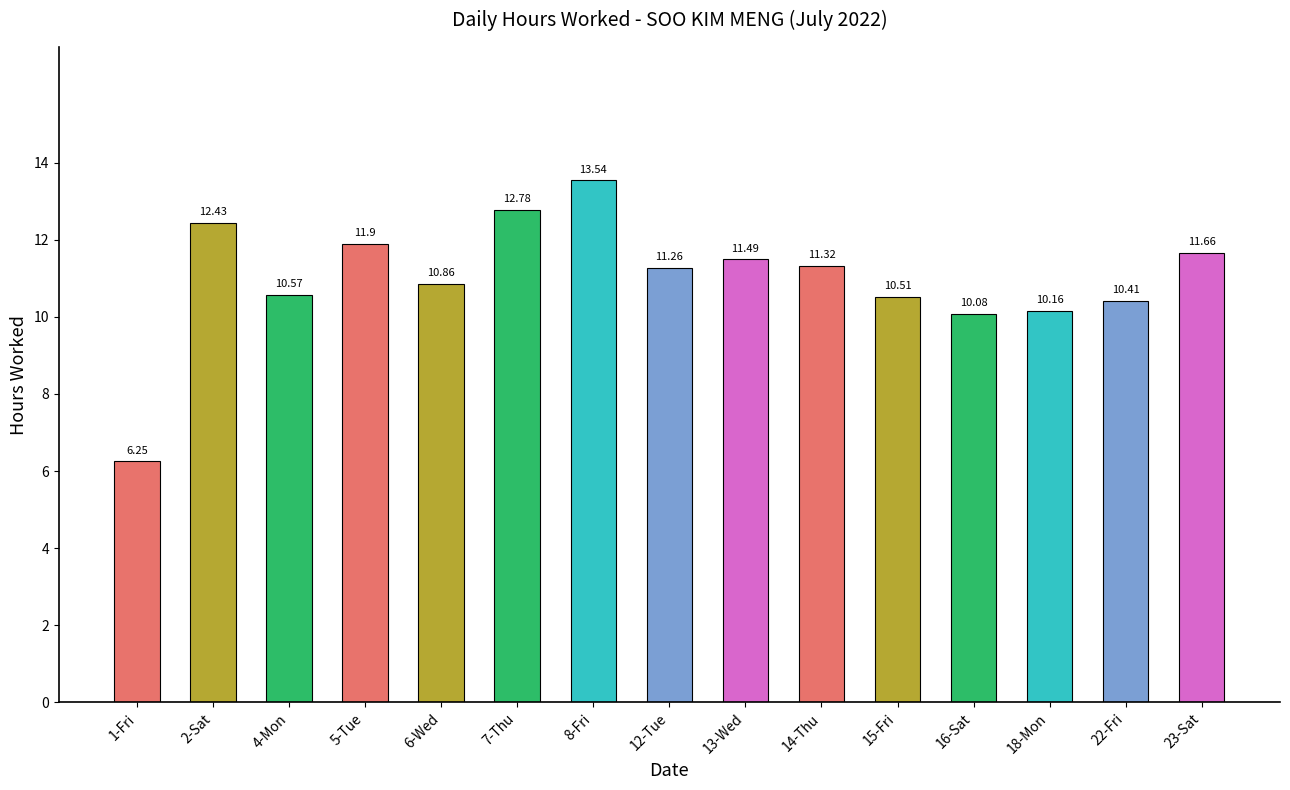

Which label corresponds to the largest value in the chart?

8-Fri